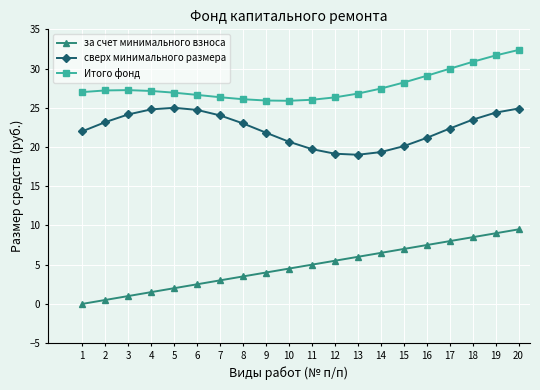

What is the value of the Итого фонд point at the 5th from the left?

26.9